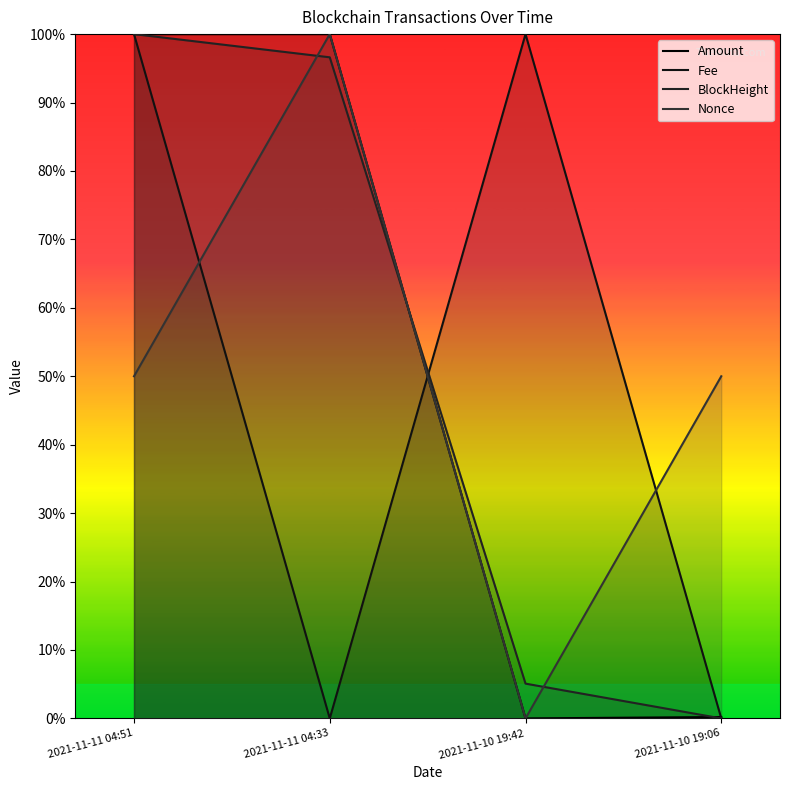

Where is the first local minimum for Fee?

2021-11-11 04:33